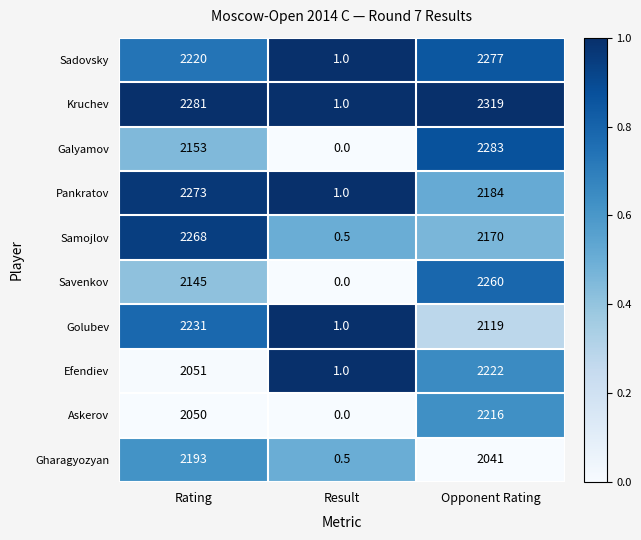

At which category is the sum across all series the highest?

Opponent Rating